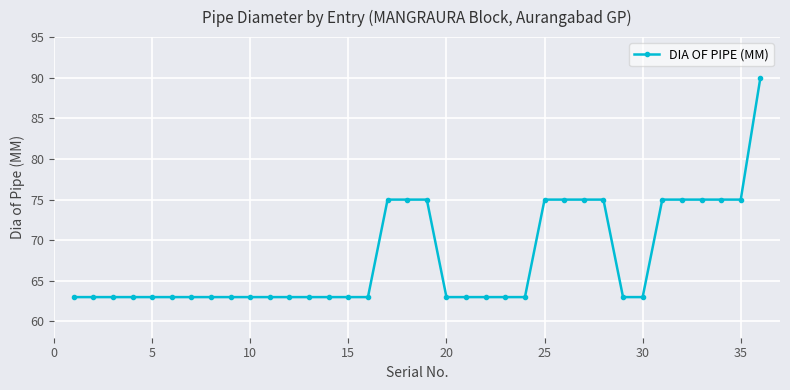

What is the smallest value displayed?

63